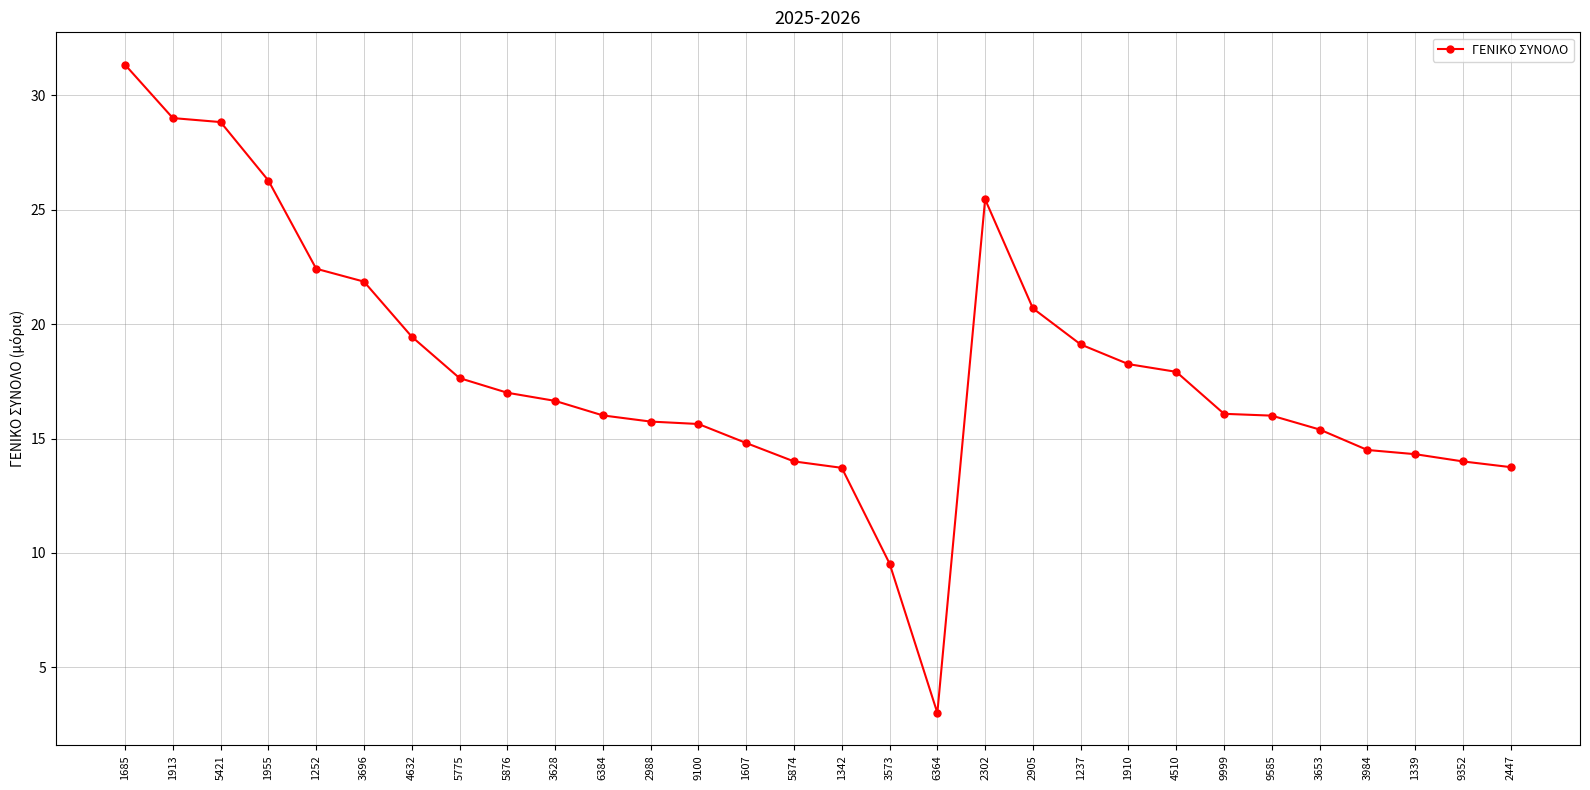

At which category does the chart reach its peak across all series?

1685